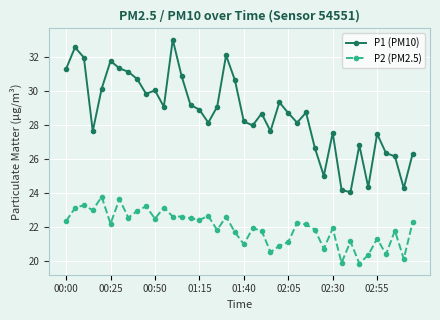

What is the smallest value displayed?

19.8